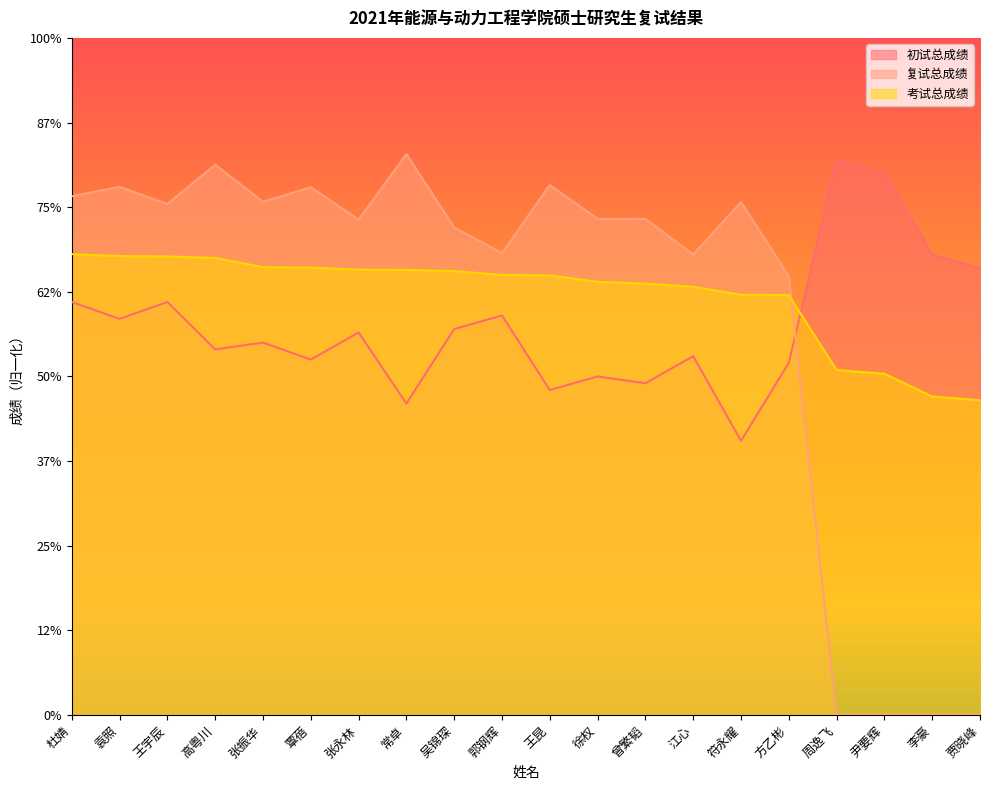

Is it true that 考试总成绩 equals 188.2 at 李豪?

True